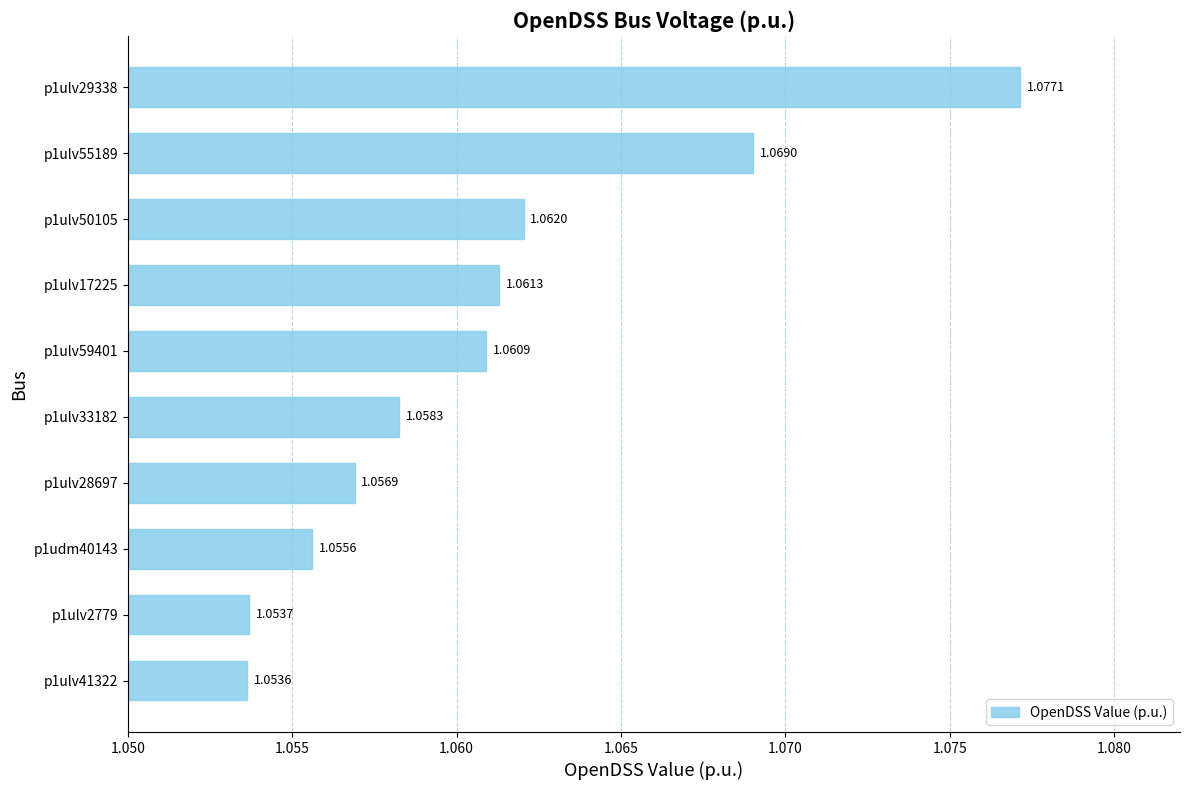

Approximately how many times larger is the value at p1ulv50105 compared to p1ulv33182?

1.0